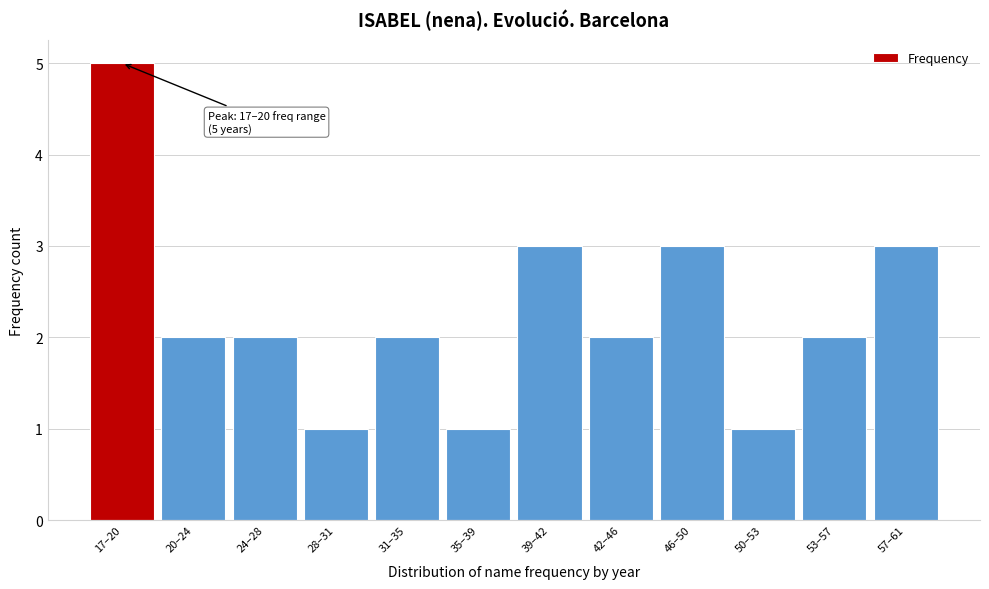

Reading left to right, transcribe all the data shown in this chart.

5	2	2	1	2	1	3	2	3	1	2	3